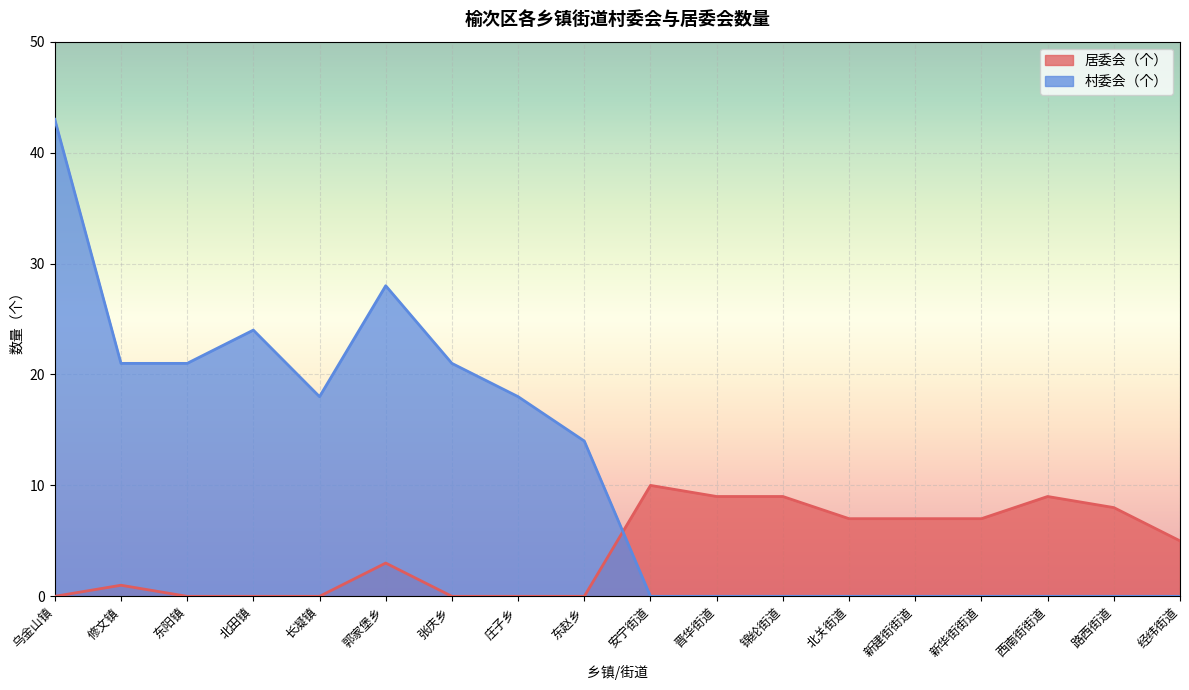

Reading right to left, what are all the values shown in this chart?

居委会（个）: 经纬街道=5	路西街道=8	西南街街道=9	新华街街道=7	新建街街道=7	北关街道=7	锦纶街道=9	晋华街道=9	安宁街道=10	东赵乡=0	庄子乡=0	张庆乡=0	郭家堡乡=3	长凝镇=0	北田镇=0	东阳镇=0	修文镇=1	乌金山镇=0
村委会（个）: 经纬街道=0	路西街道=0	西南街街道=0	新华街街道=0	新建街街道=0	北关街道=0	锦纶街道=0	晋华街道=0	安宁街道=0	东赵乡=14	庄子乡=18	张庆乡=21	郭家堡乡=28	长凝镇=18	北田镇=24	东阳镇=21	修文镇=21	乌金山镇=43